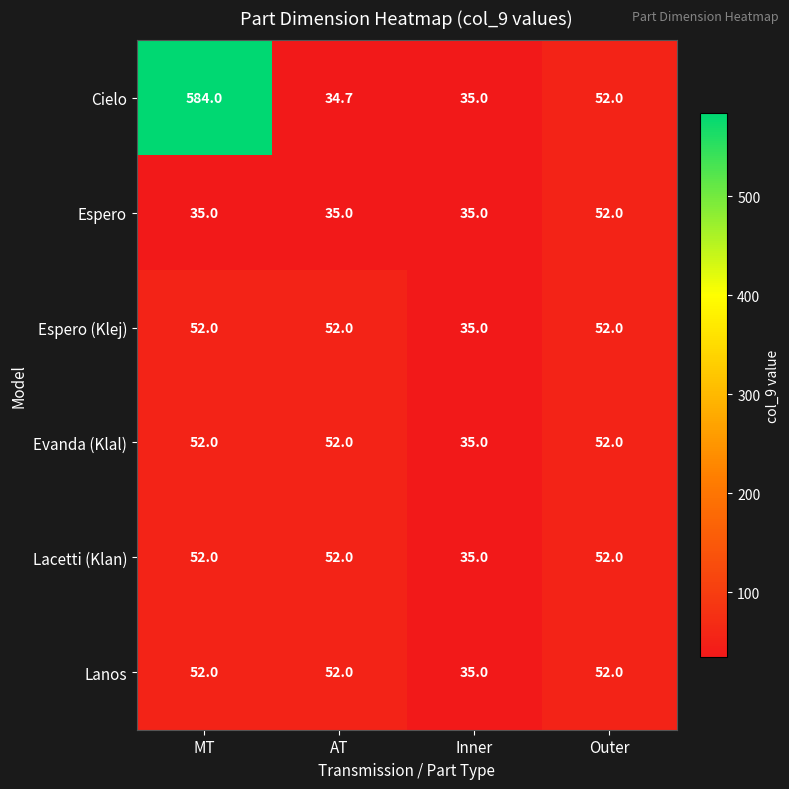

The Evanda (Klal) series shows 15.8 at MT. True or false?

False